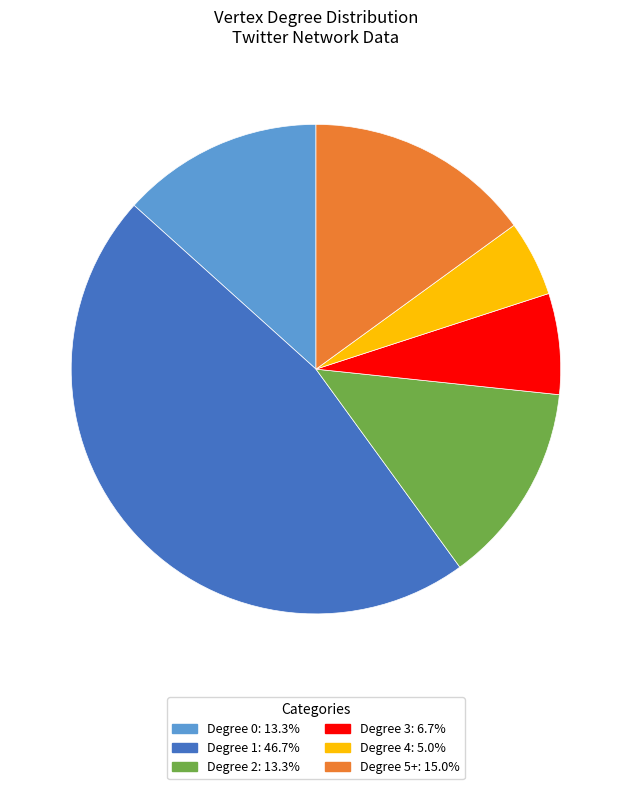

Is there a majority slice in this chart?

No